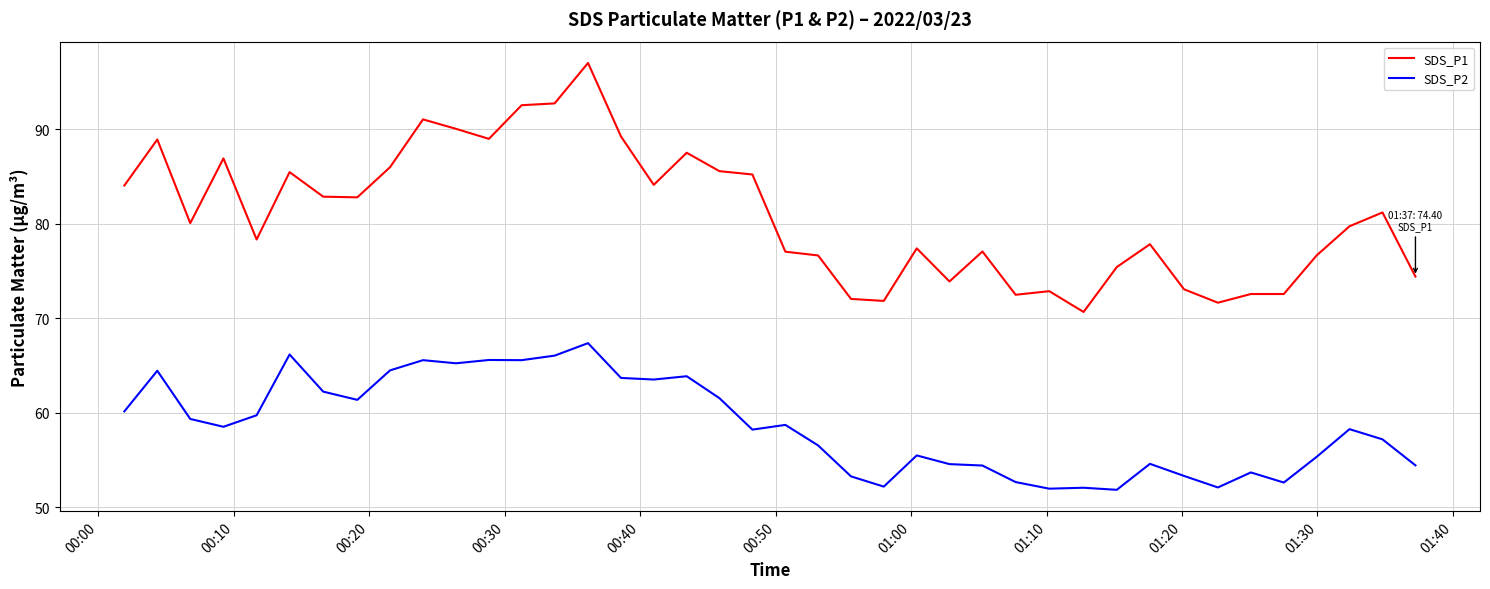

Which series has the largest range (max minus min)?

SDS_P1